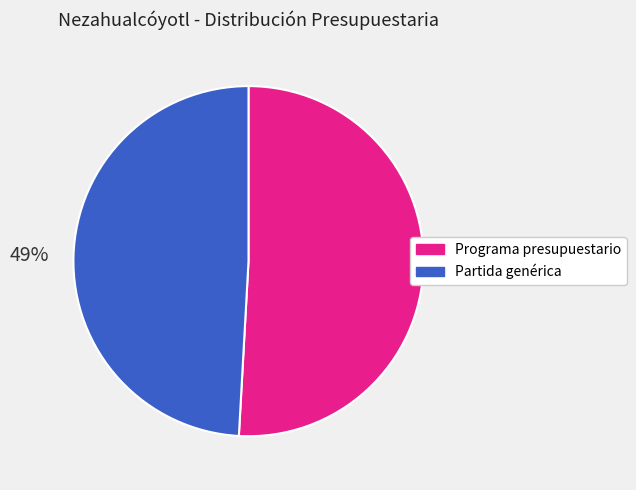

To the nearest percent, what portion does Programa presupuestario represent?

51%